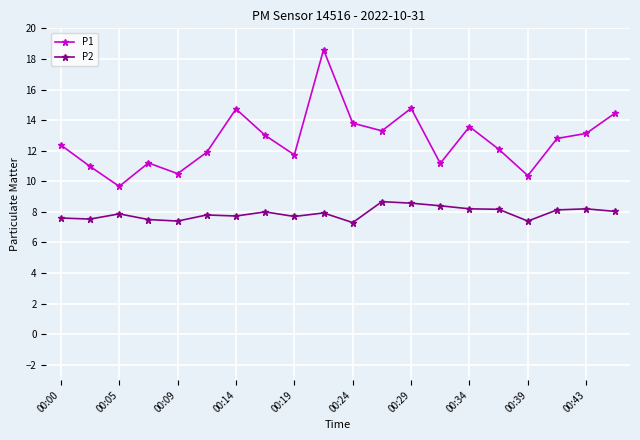

What is the value of the P2 point at the 8th from the left?

8.0